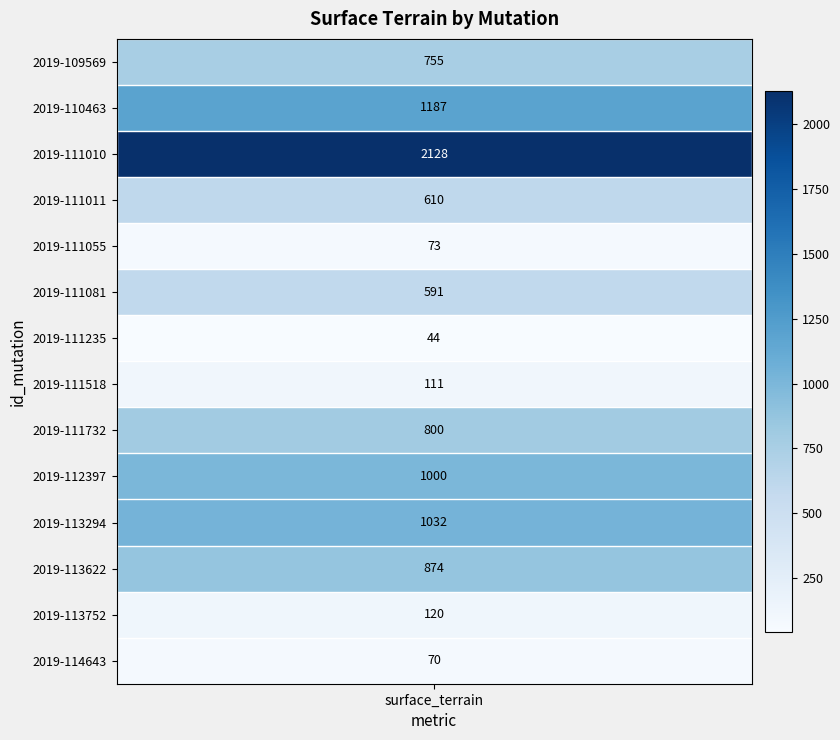

Reading right to left, list all the values displayed in this chart.

70	120	874	1032	1000	800	111	44	591	73	610	2128	1187	755